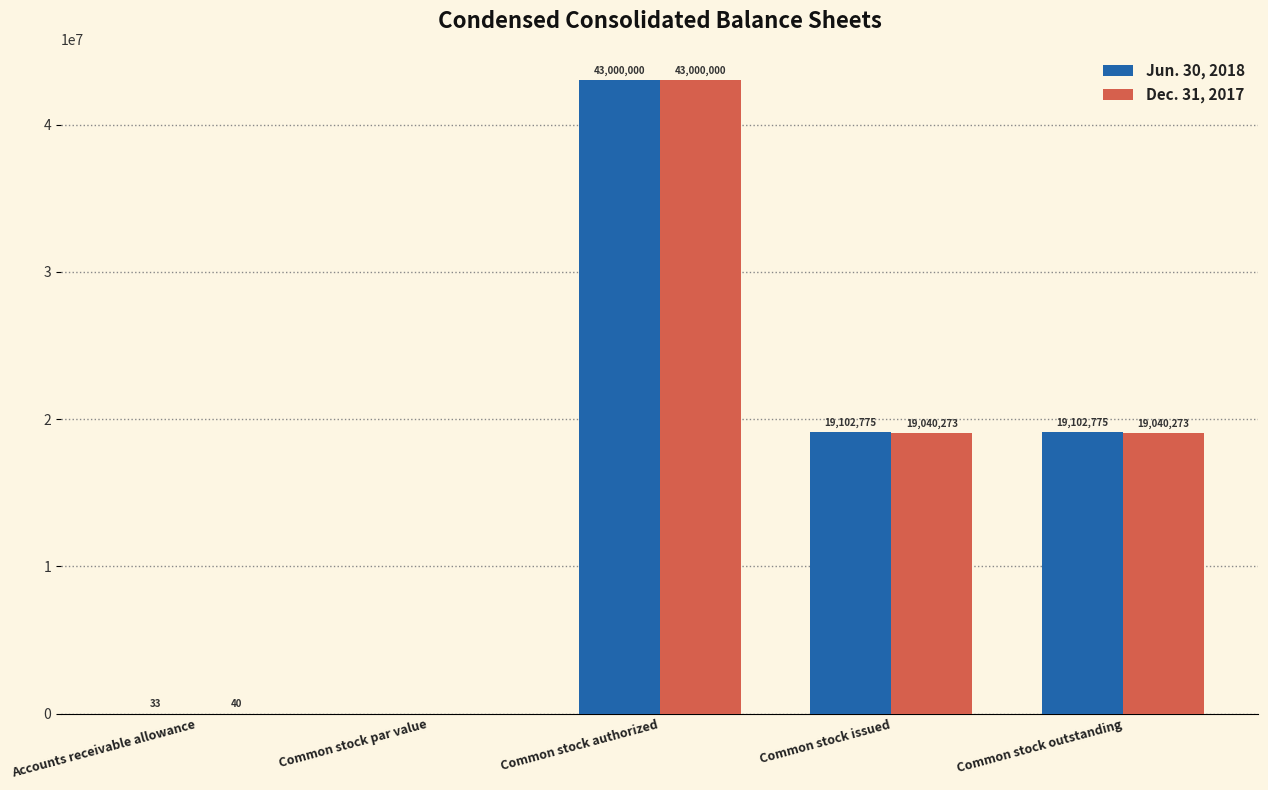

Which series changed the most between Common stock par value and Common stock outstanding?

Jun. 30, 2018